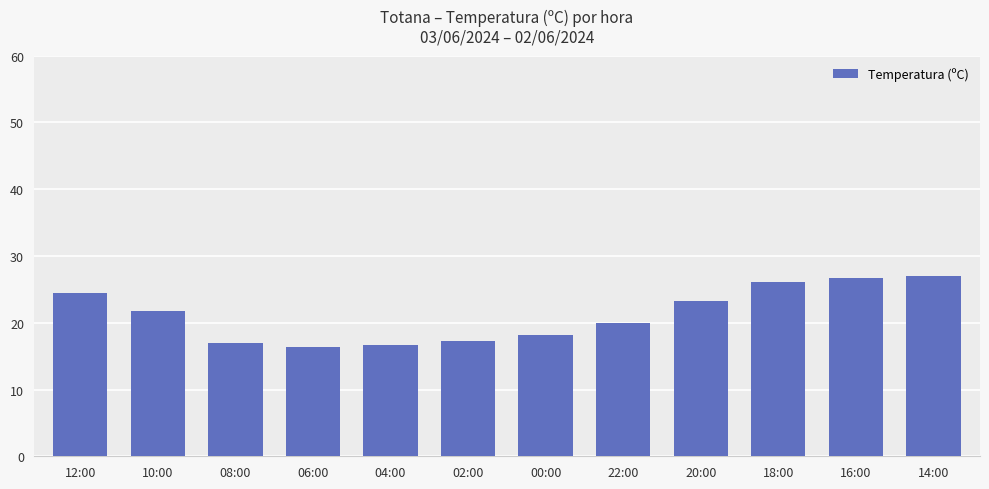

What is the sum of the values at 14:00 and 16:00?

53.7